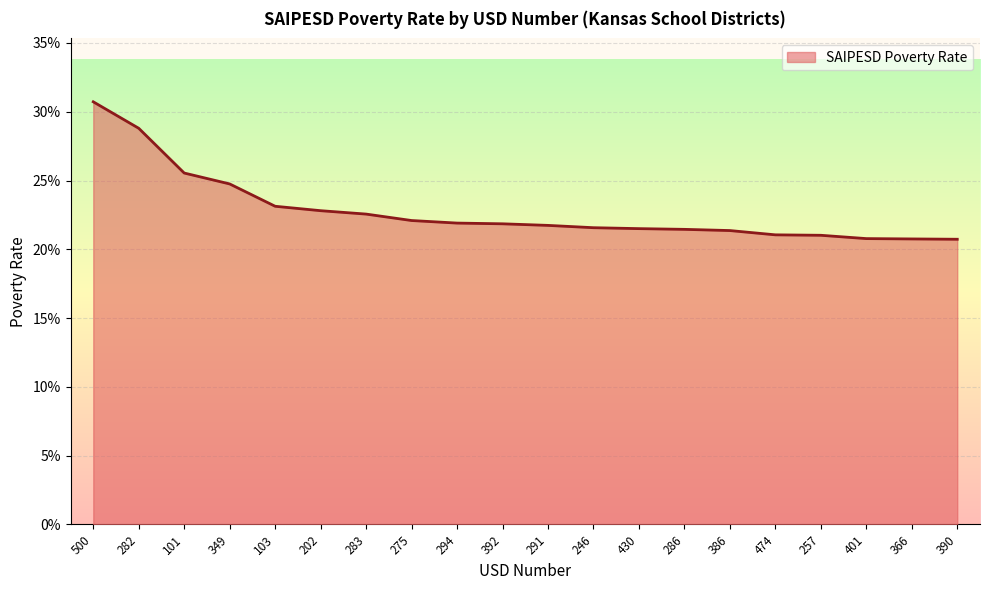

What is the smallest value displayed?

0.2